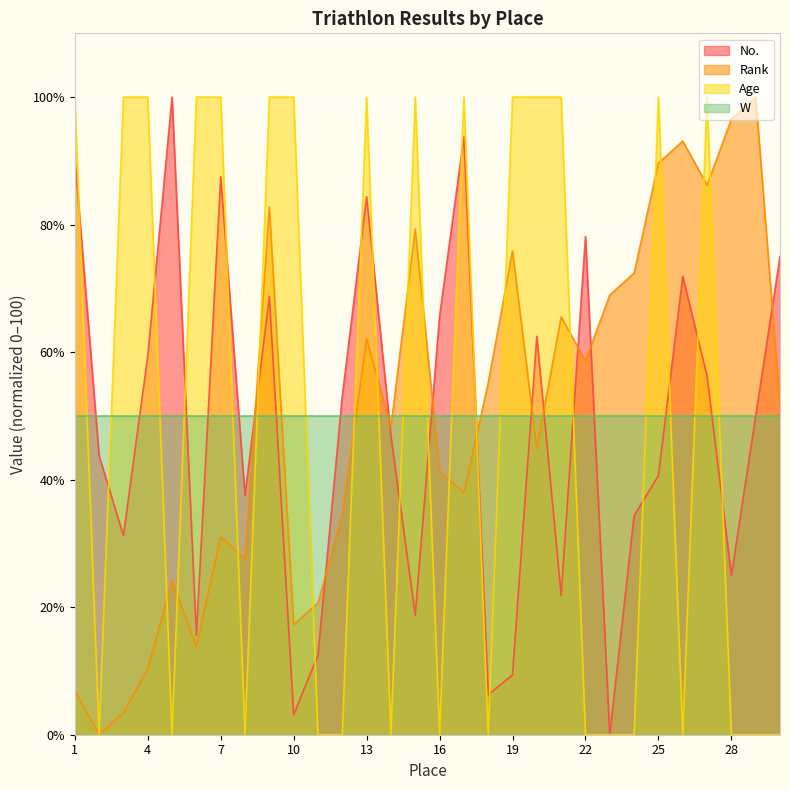

Which label corresponds to the smallest value in the chart?

23